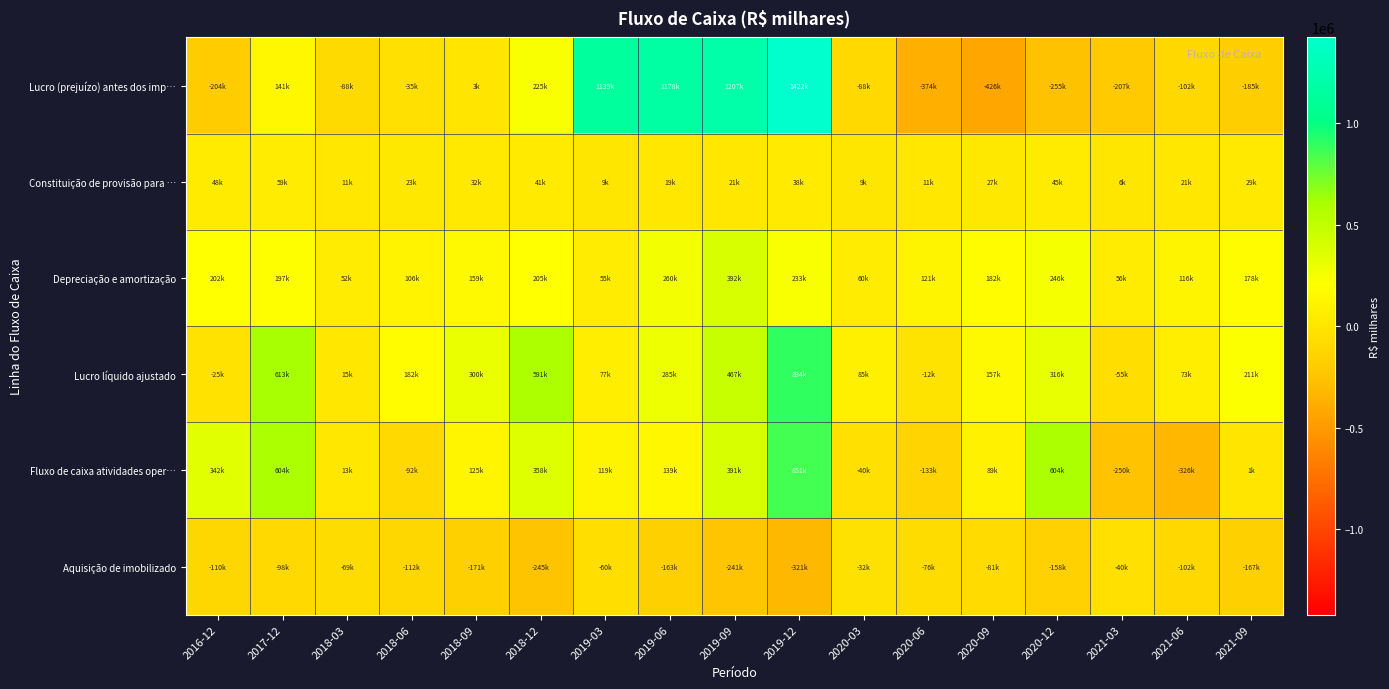

Reading right to left, transcribe all the data shown in this chart.

Lucro (prejuízo) antes dos imp…: 2021-09=-185405	2021-06=-102999	2021-03=-207381	2020-12=-255673	2020-09=-426844	2020-06=-374552	2020-03=-88909	2019-12=1422026	2019-09=1207624	2019-06=1178579	2019-03=1139044	2018-12=225550	2018-09=3725	2018-06=-35946	2018-03=-88483	2017-12=141547	2016-12=-204914
Constituição de provisão para …: 2021-09=29360	2021-06=21603	2021-03=6347	2020-12=45758	2020-09=27655	2020-06=11317	2020-03=9508	2019-12=38836	2019-09=21259	2019-06=19726	2019-03=9030	2018-12=41510	2018-09=32403	2018-06=23437	2018-03=11231	2017-12=59706	2016-12=48308
Depreciação e amortização: 2021-09=178503	2021-06=116895	2021-03=56959	2020-12=246332	2020-09=182082	2020-06=121102	2020-03=60237	2019-12=233043	2019-09=392684	2019-06=260596	2019-03=55845	2018-12=205224	2018-09=159515	2018-06=106006	2018-03=52685	2017-12=197897	2016-12=202684
Lucro líquido ajustado: 2021-09=211545	2021-06=73521	2021-03=-55288	2020-12=316401	2020-09=157887	2020-06=-12065	2020-03=85852	2019-12=894497	2019-09=467191	2019-06=285657	2019-03=77318	2018-12=591846	2018-09=300099	2018-06=182854	2018-03=15358	2017-12=613033	2016-12=-25892
Fluxo de caixa atividades oper…: 2021-09=1208	2021-06=-326059	2021-03=-250111	2020-12=604648	2020-09=89942	2020-06=-133534	2020-03=-40108	2019-12=851888	2019-09=391529	2019-06=139327	2019-03=119562	2018-12=358536	2018-09=125580	2018-06=-92548	2018-03=13915	2017-12=604109	2016-12=342946
Aquisição de imobilizado: 2021-09=-167904	2021-06=-102527	2021-03=-40325	2020-12=-158475	2020-09=-81676	2020-06=-76620	2020-03=-32630	2019-12=-321260	2019-09=-241013	2019-06=-163276	2019-03=-60441	2018-12=-245442	2018-09=-171720	2018-06=-112219	2018-03=-69247	2017-12=-98960	2016-12=-110182